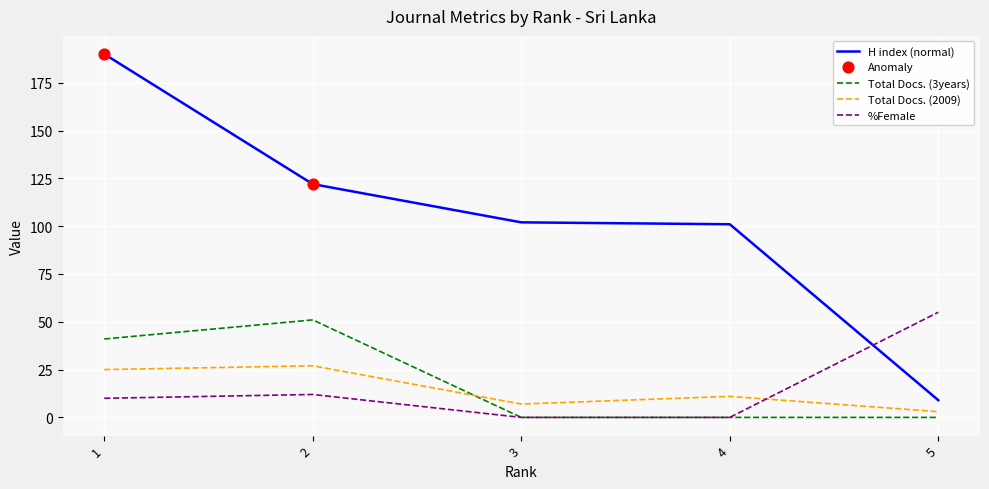

Which category has the highest value in the %Female series?

5